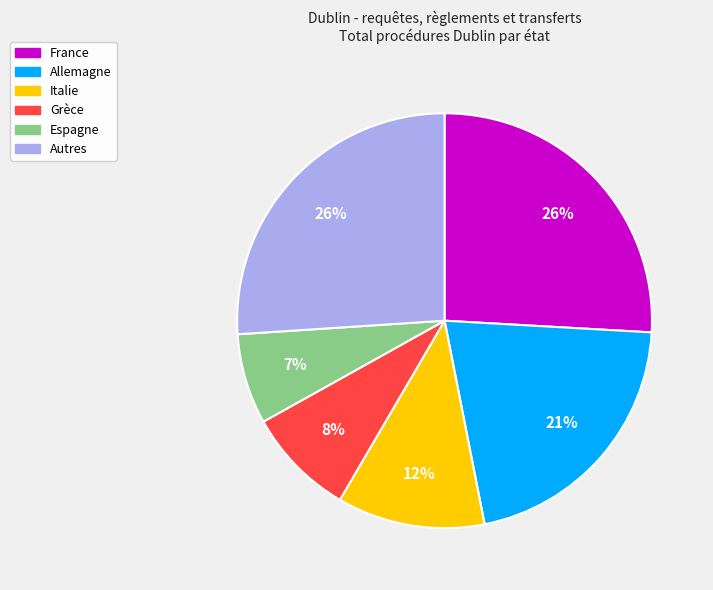

Is the sum of Italie and Autres greater than half?

No